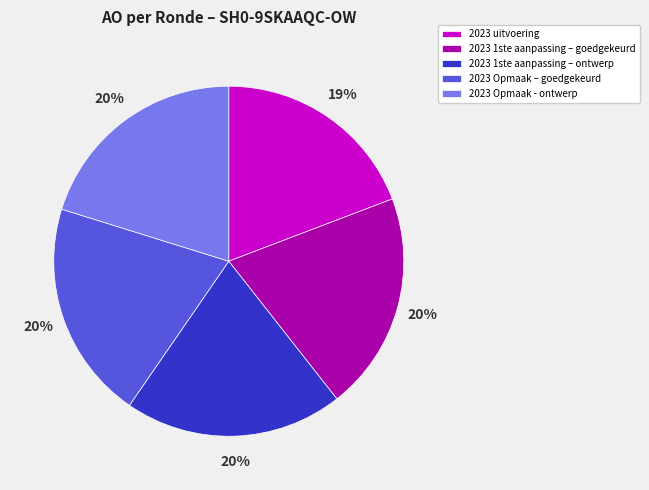

Is 2023 uitvoering the majority of the pie?

No